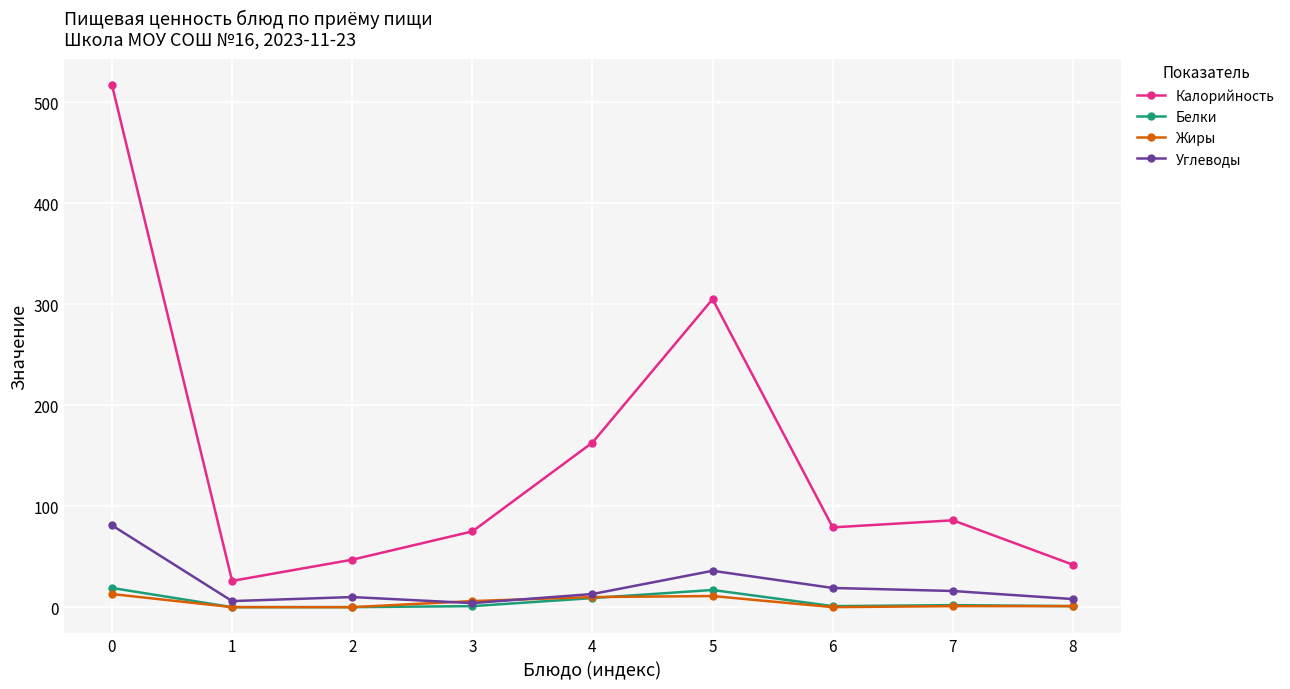

What is the sum of all Жиры values?

42